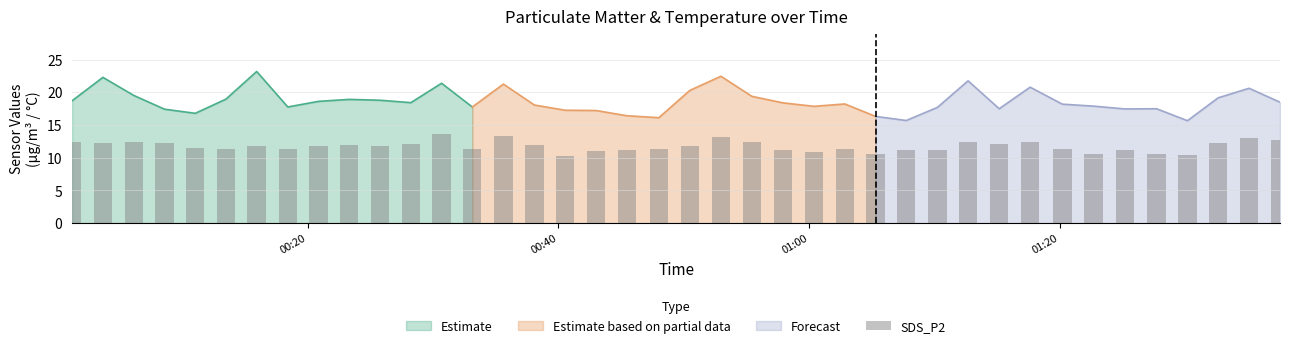

What is the maximum value for Estimate?

23.2